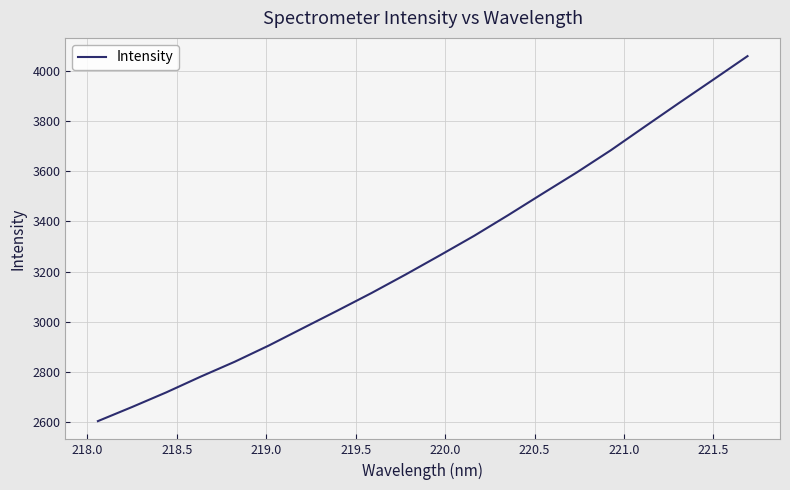

What is the greatest value displayed?

4059.5